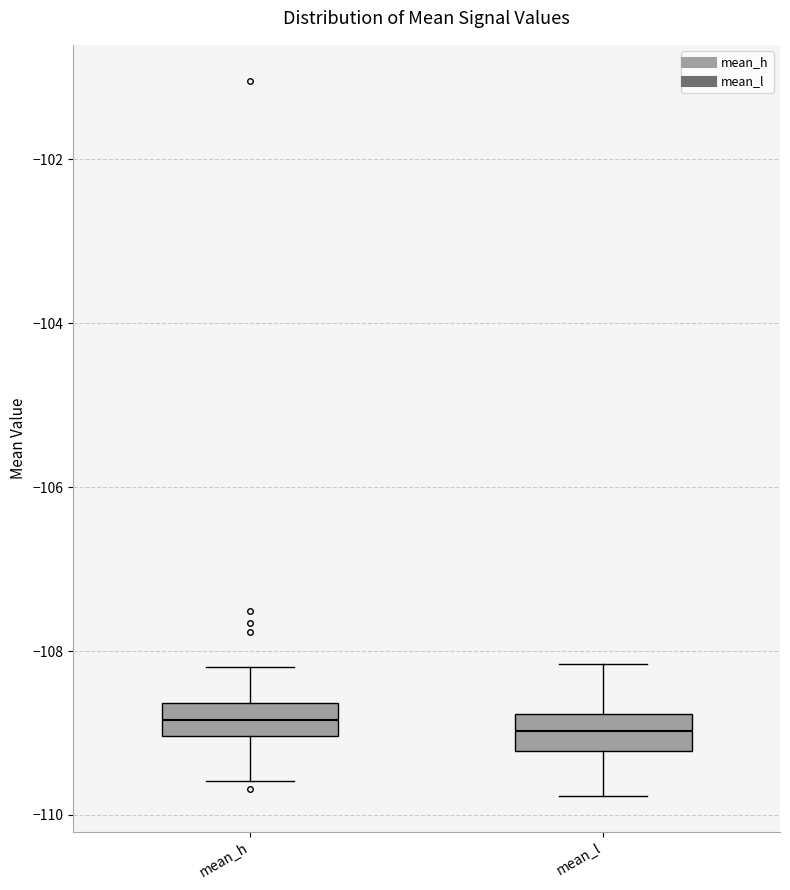

Where does the median line of the box for mean_h sit on the y-axis? The values are not printed on the chart, so give them approximately, as read against the axis.

-108.8